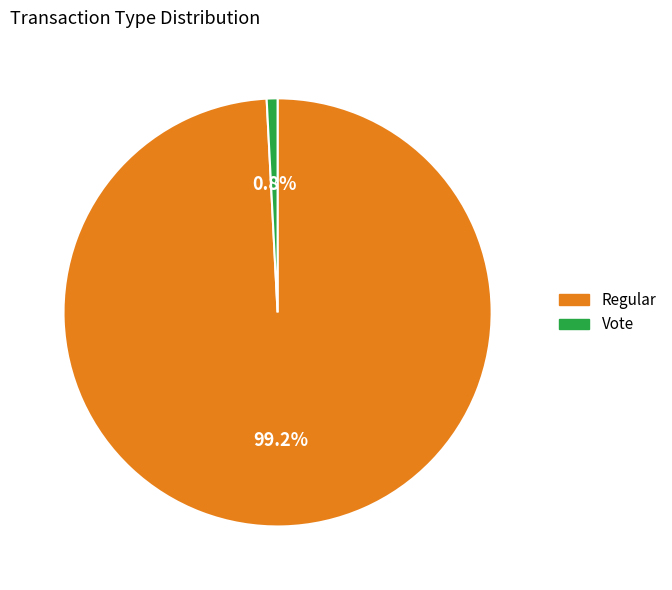

Between Regular and Vote, which is larger?

Regular